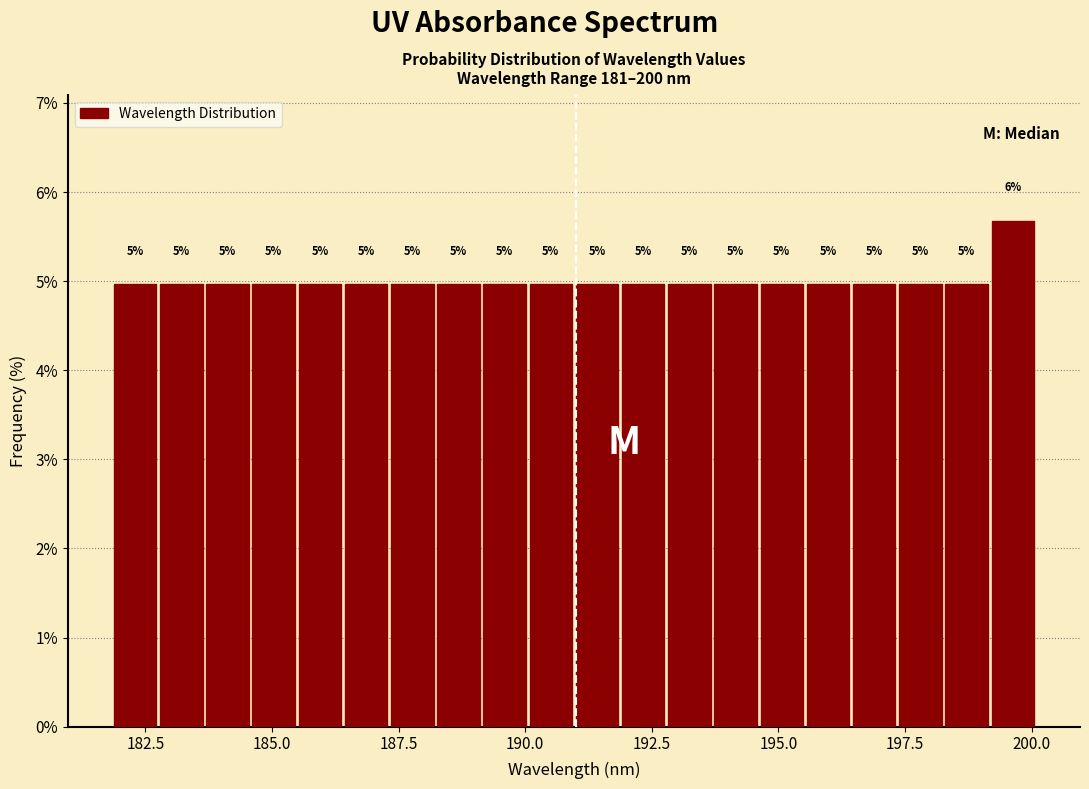

Around what value on the x-axis is the tallest bar? Give the approximate position of its centre, as read against the axis.

199.5